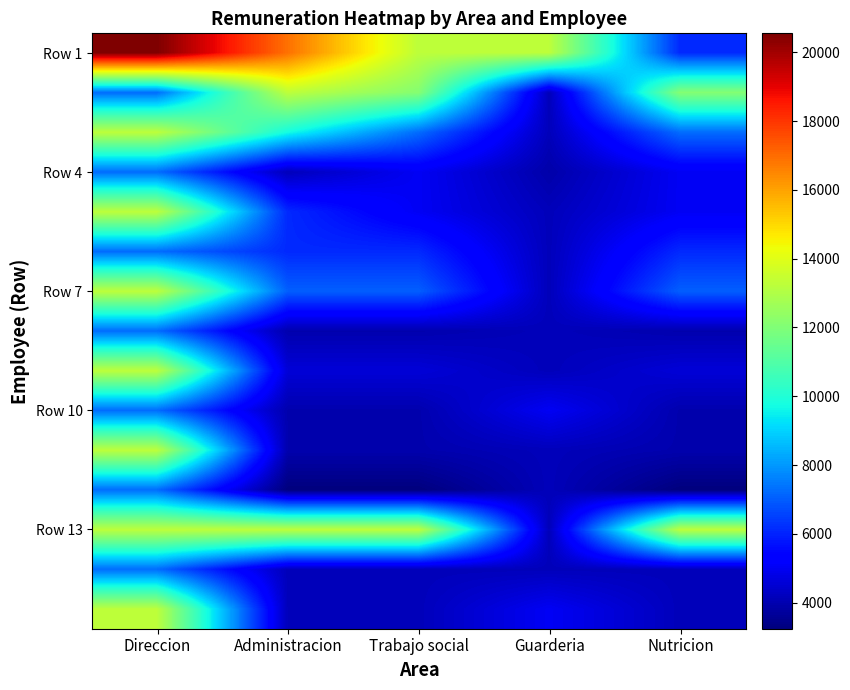

Where does the Nutricion series first go above 5026?

Row 1